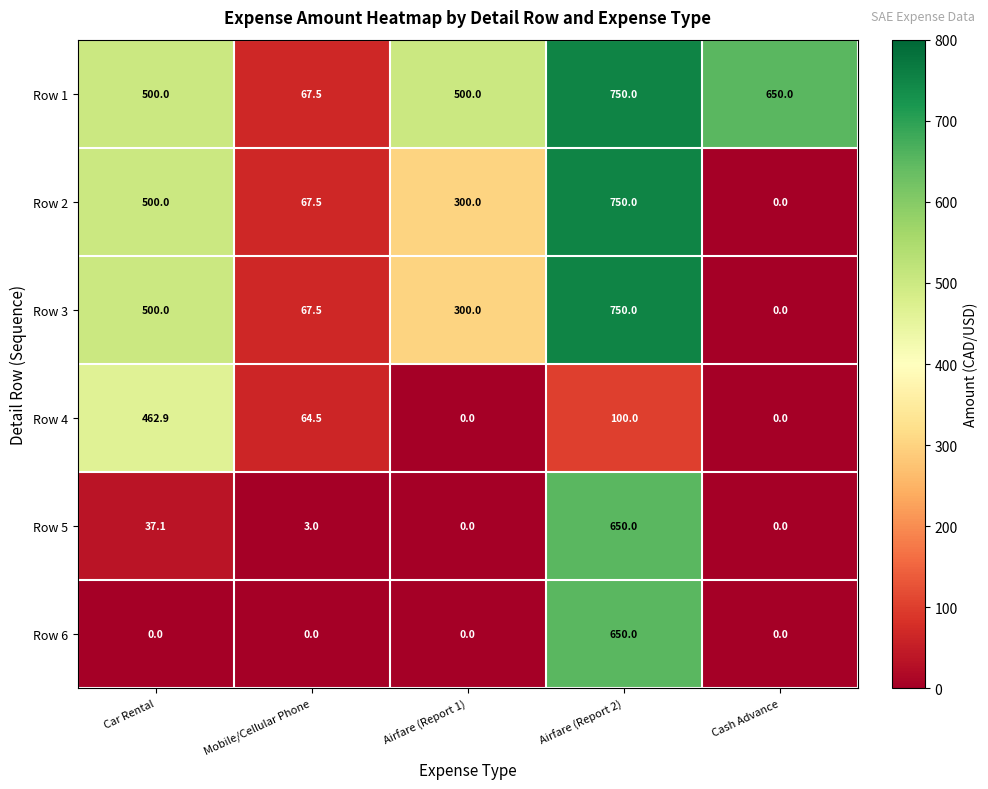

Which series has the largest total across all categories?

Row 1